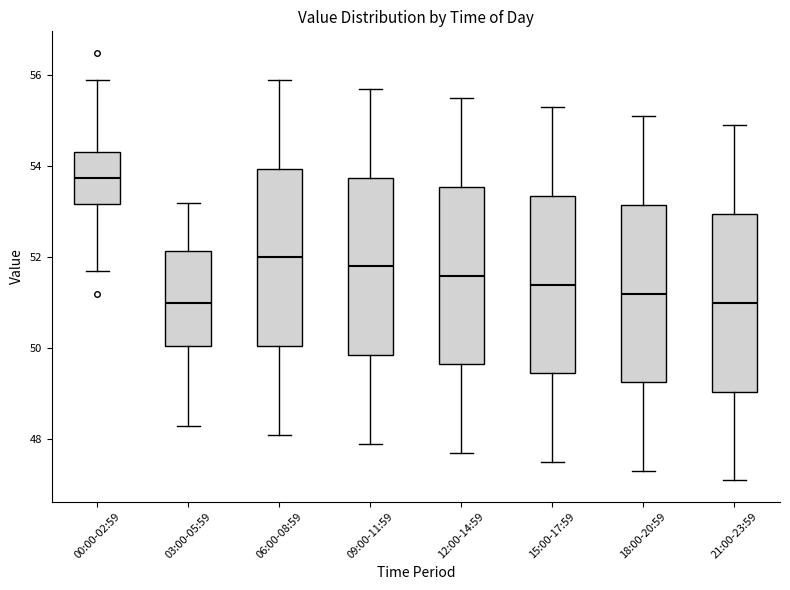

Where is the lower edge of the box for 15:00-17:59 on the y-axis? The values are not printed on the chart, so give them approximately, as read against the axis.

49.4